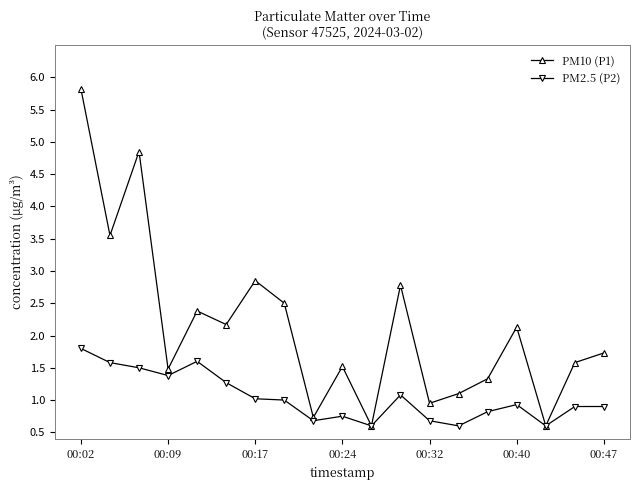

What is the lowest value of the PM2.5 (P2) series?

0.6